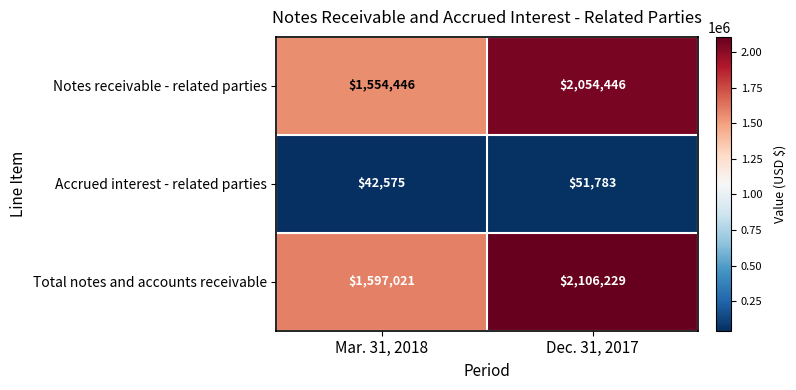

What is the difference between the Total notes and accounts receivable values at Dec. 31, 2017 and Mar. 31, 2018?

509208